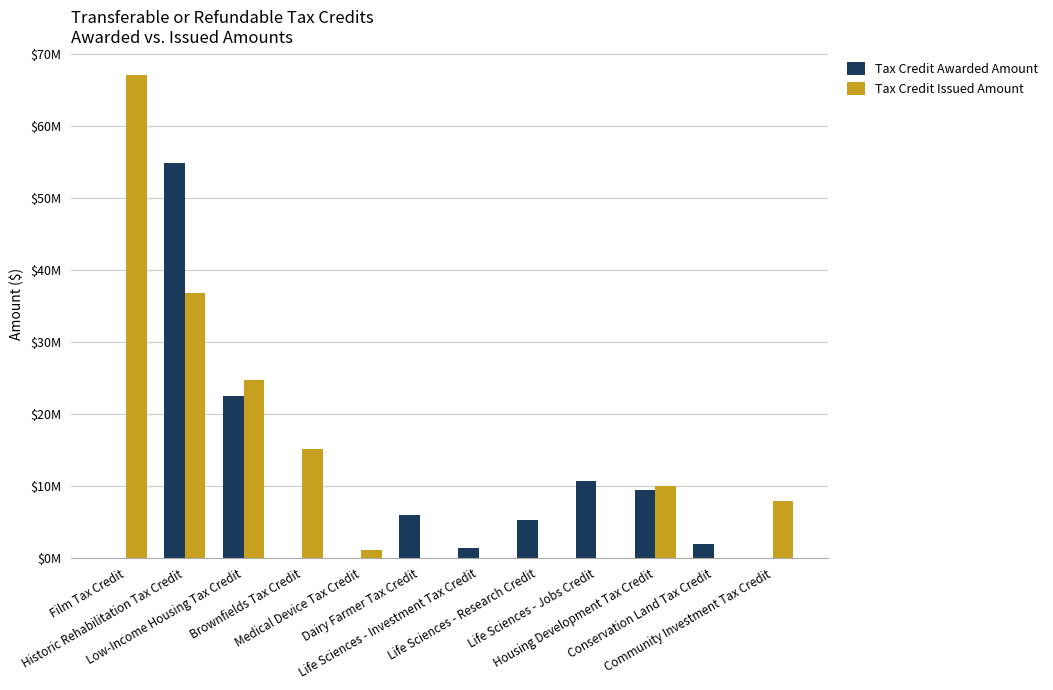

True or false: Tax Credit Awarded Amount has a value of -20207910 at Community Investment Tax Credit.

False